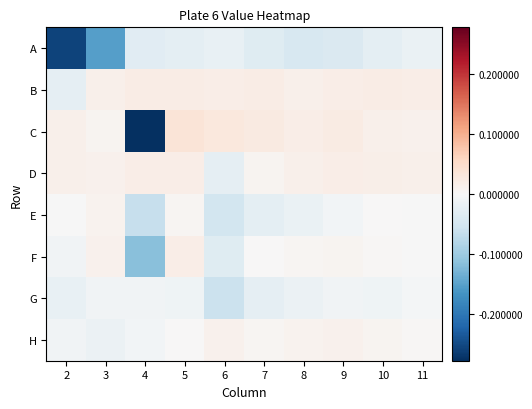

Rank the series by their maximum value, from highest to lowest.

C, B, D, F, H, E, G, A